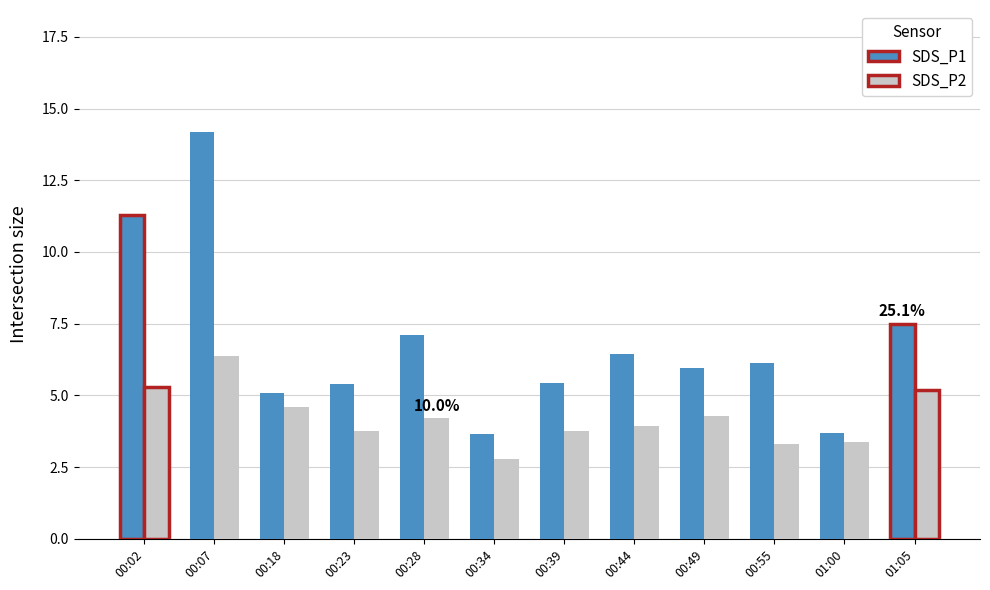

What position from the left is 00:55?

10